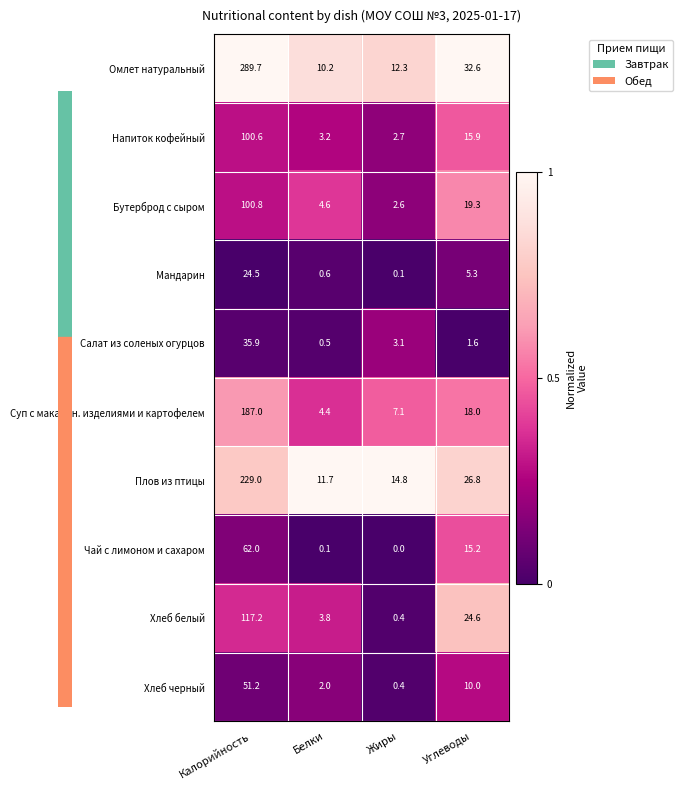

What is the spread (max minus min) of values at Белки?

11.6